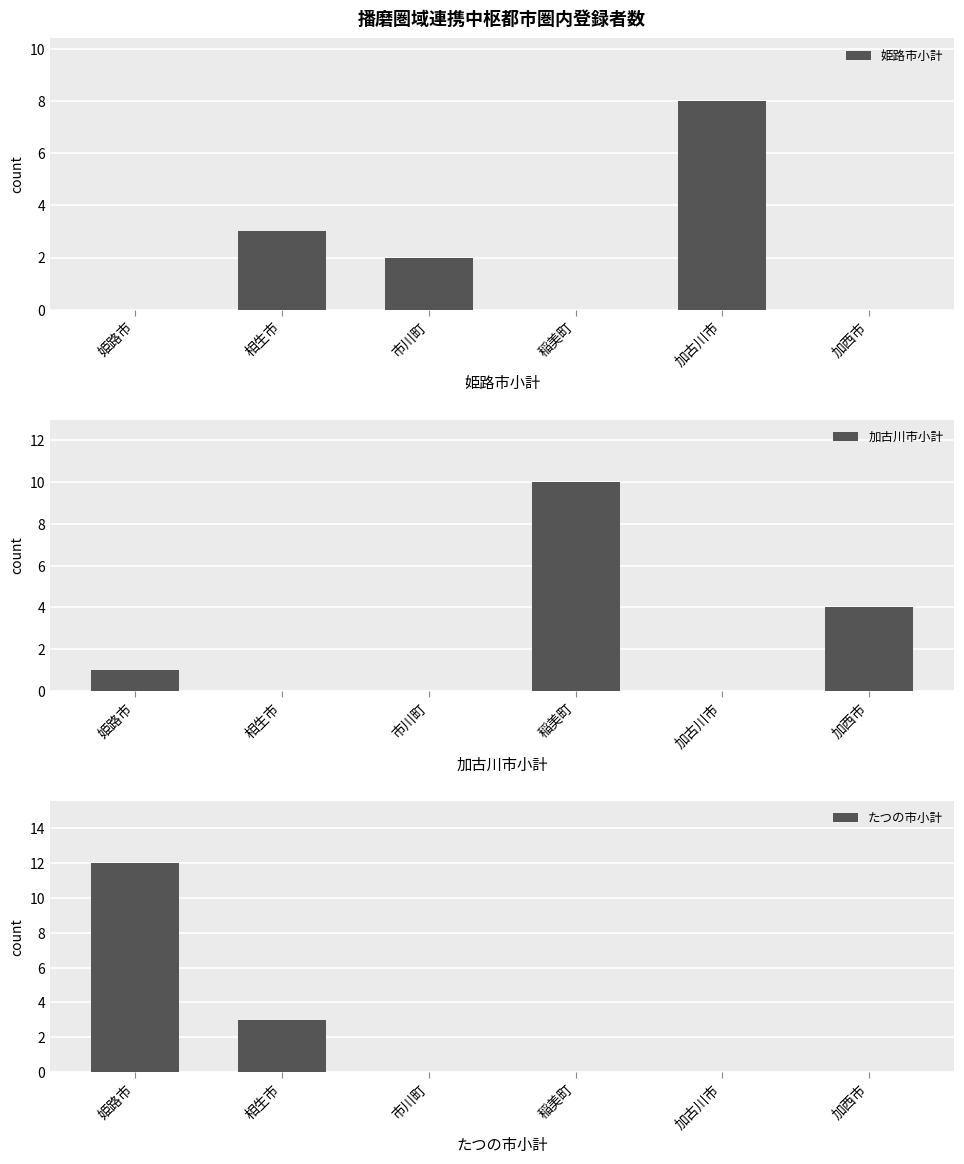

Count the number of categories in the chart.

6